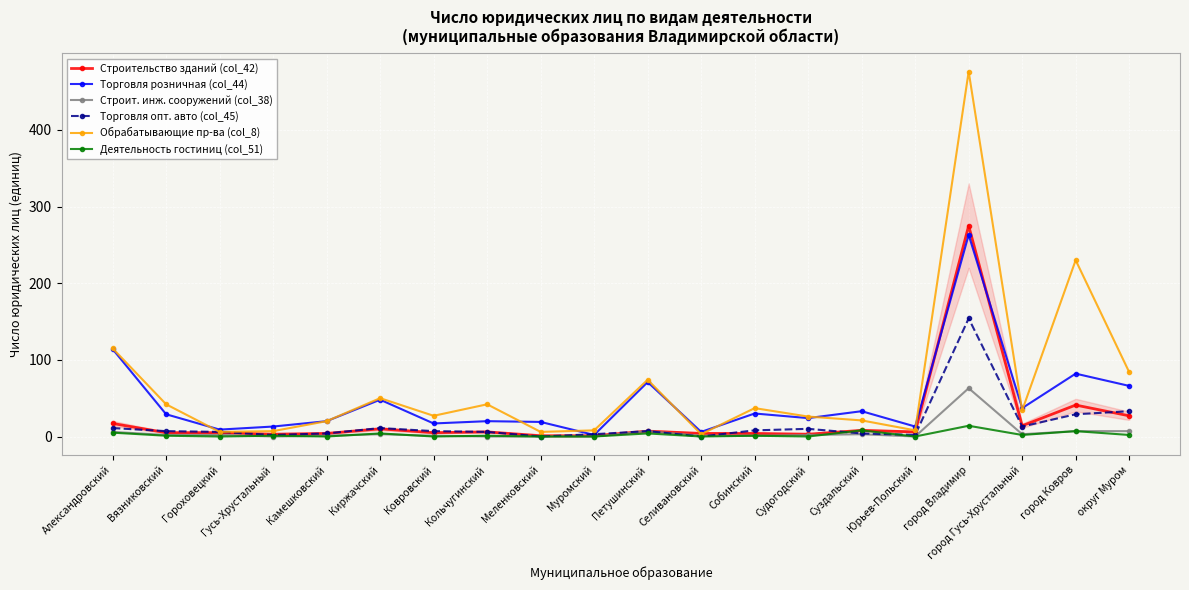

How many data points does each series have?

20